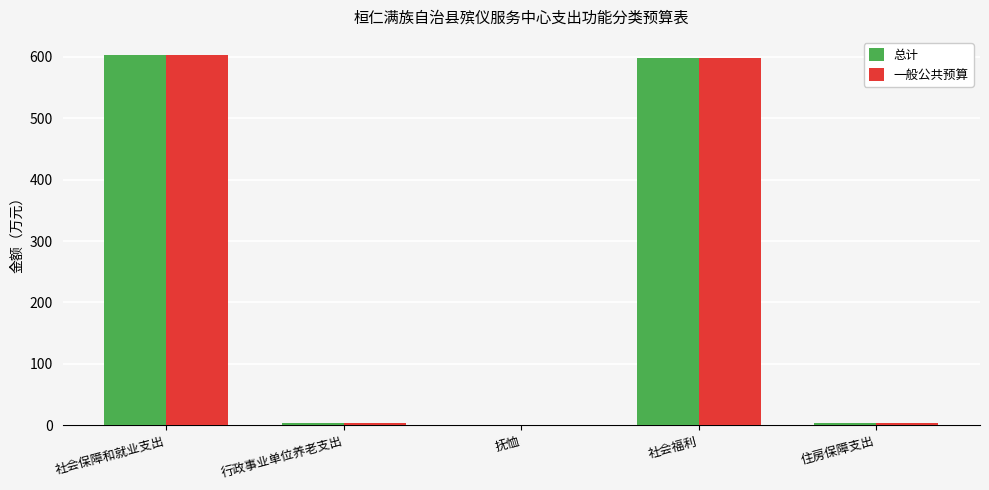

What is the greatest value displayed?

602.2